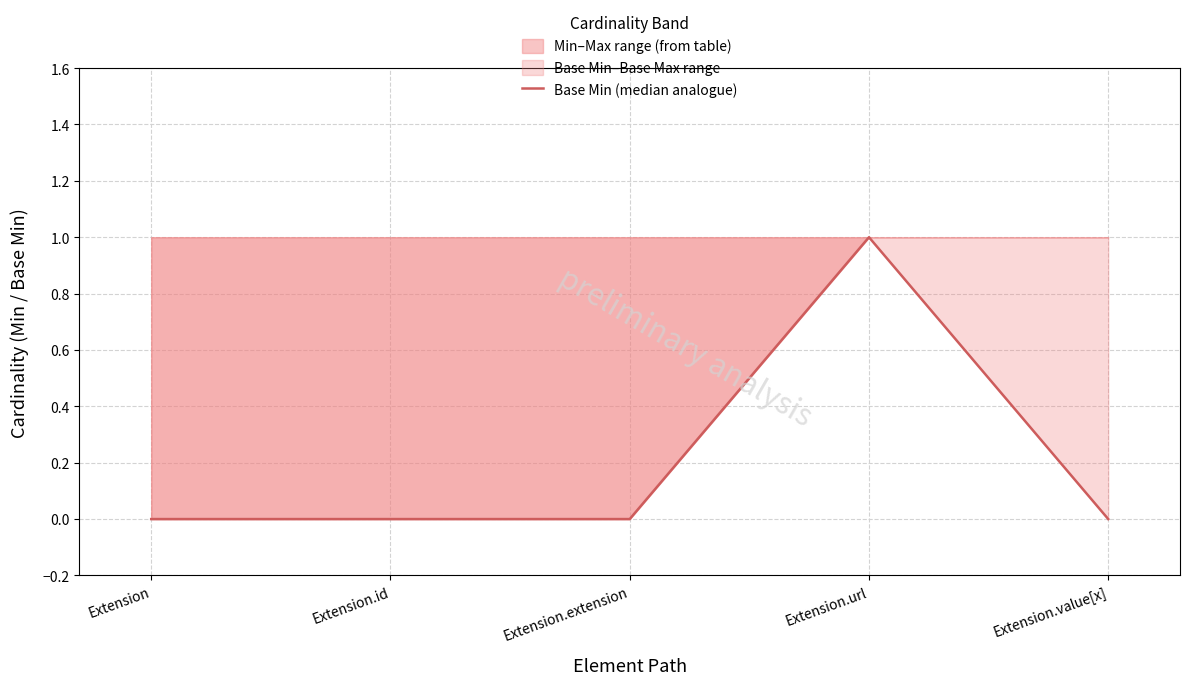

What is the sum of all values?

1